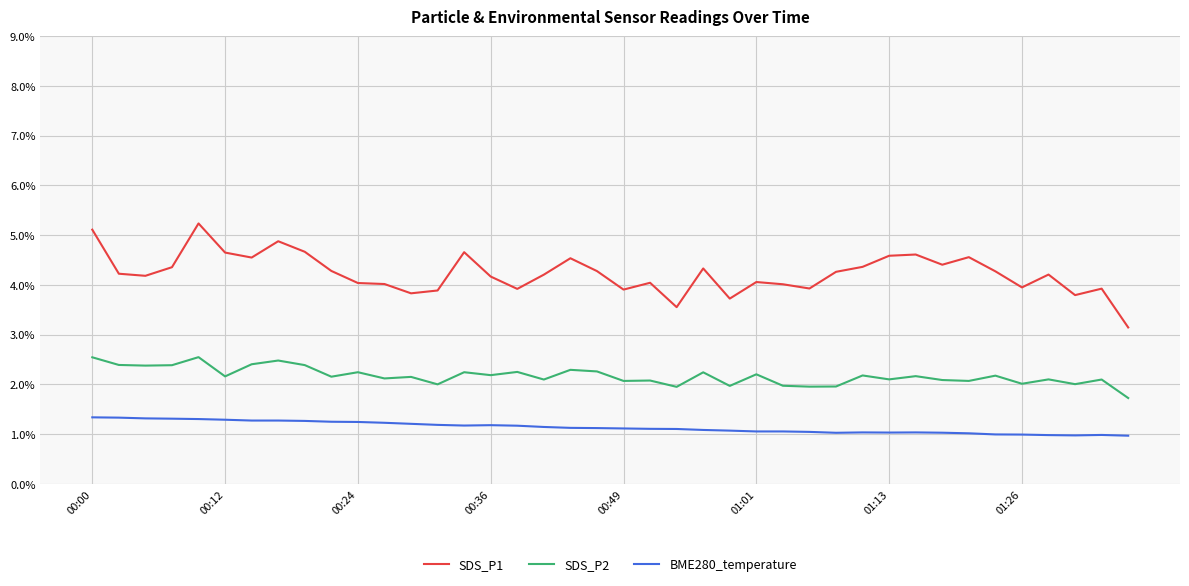

Where is the first local maximum for BME280_temperature?

00:36